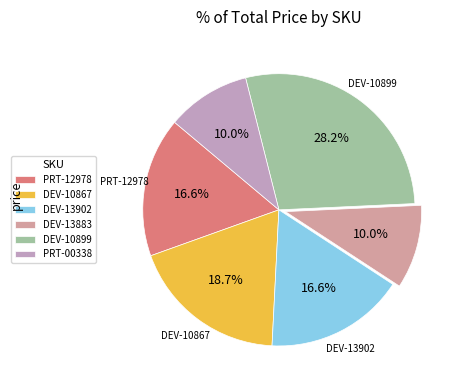

How many segments does this pie chart have?

6